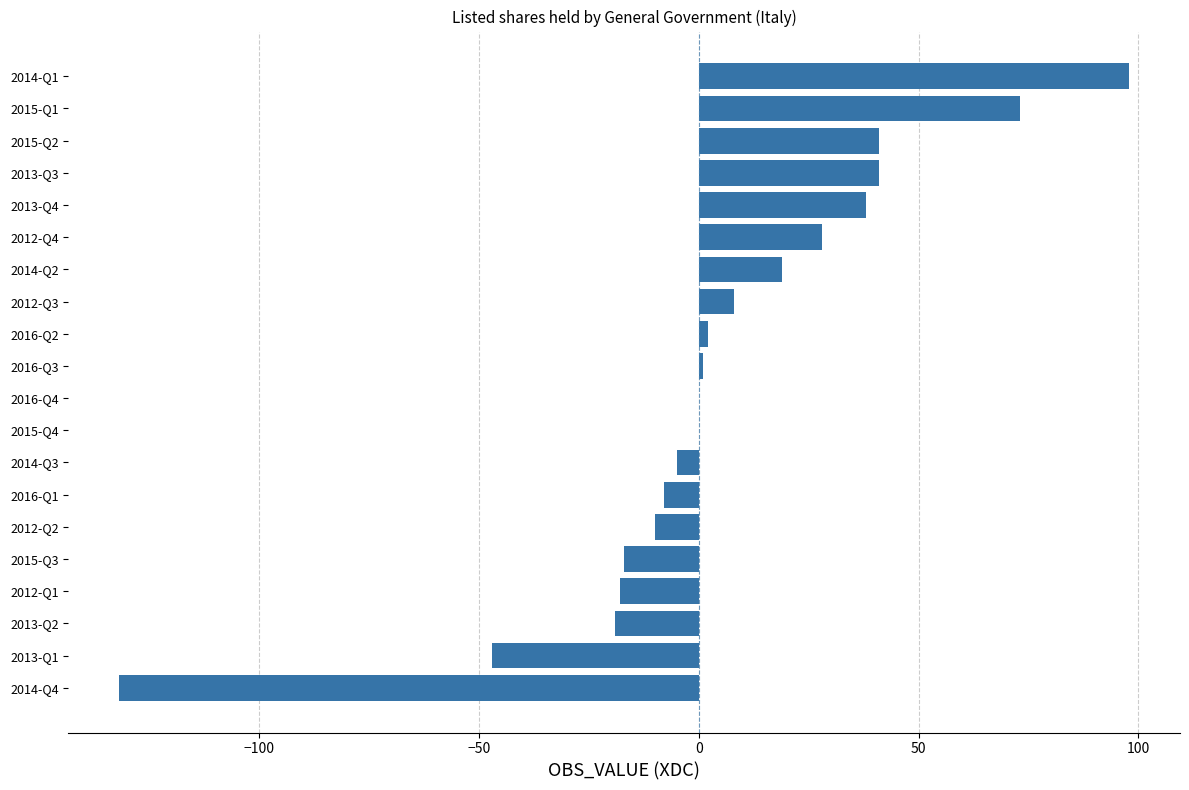

Is it true that the value at 2012-Q1 is -18?

True